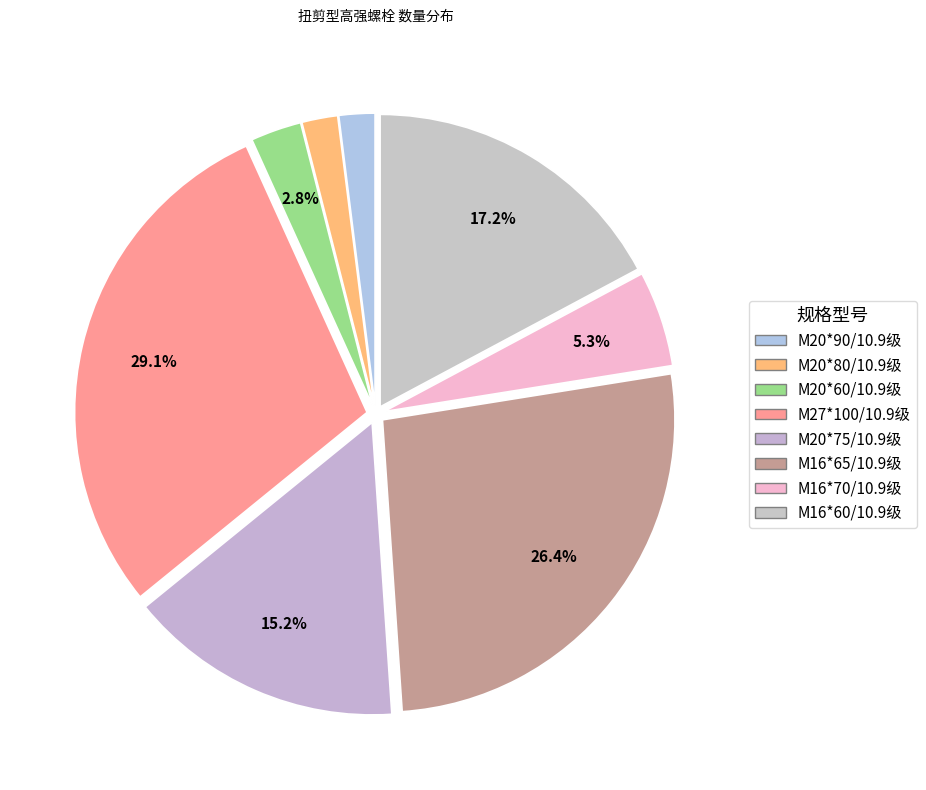

What is the smallest slice in the pie chart?

M20*90/10.9级